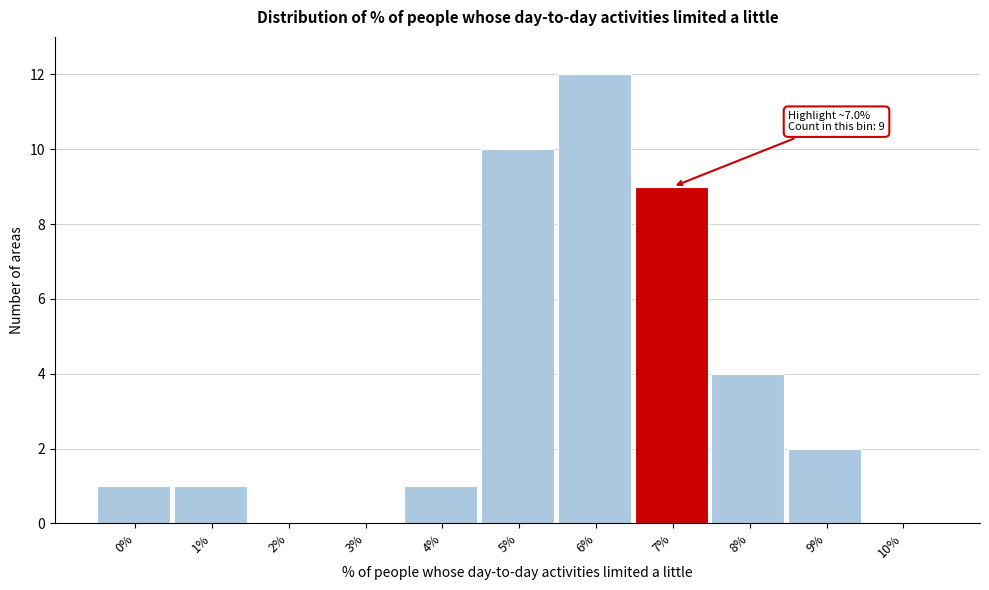

Reading right to left, transcribe all the data shown in this chart.

10%=0	9%=2	8%=4	7%=9	6%=12	5%=10	4%=1	3%=0	2%=0	1%=1	0%=1